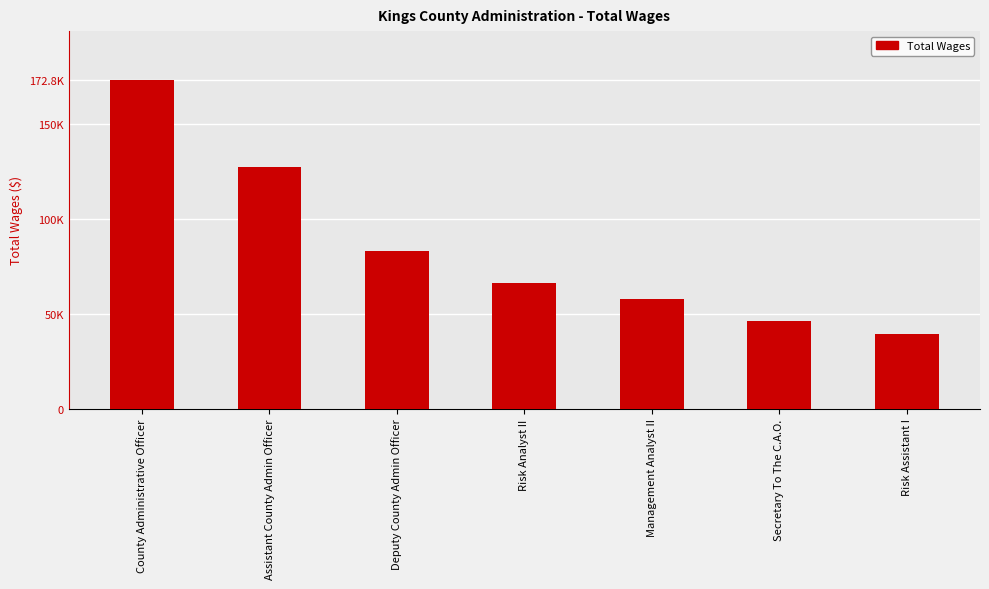

What is the minimum value shown in the chart?

39304